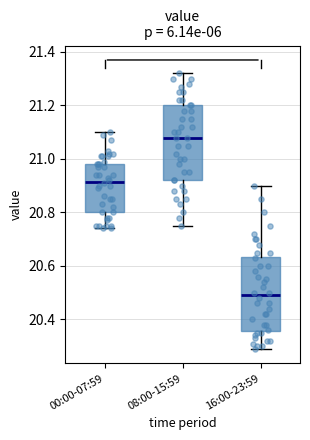

Reading left to right, transcribe this box plot: for each box, give where its median line is, the range the box spans, and where its two whiskers end, as read against the y-axis. The values are not printed on the chart, so give them approximately, as read against the axis.

00:00-07:59: median 20.92, box 20.80 to 20.98, whiskers 20.74 to 21.10
08:00-15:59: median 21.08, box 20.92 to 21.20, whiskers 20.76 to 21.32
16:00-23:59: median 20.50, box 20.36 to 20.64, whiskers 20.30 to 20.90